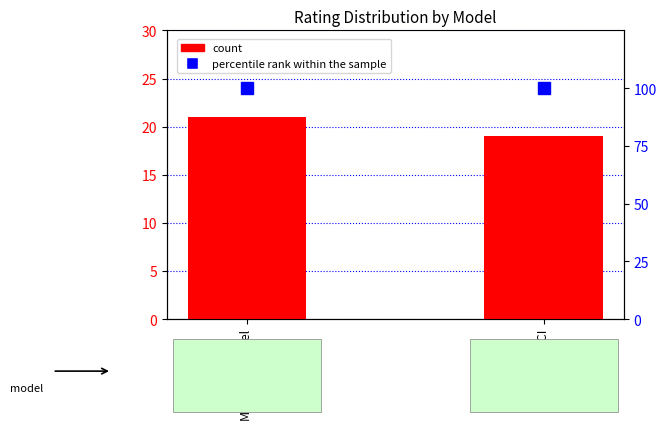

Read the count value at SafeCare PCI.

19